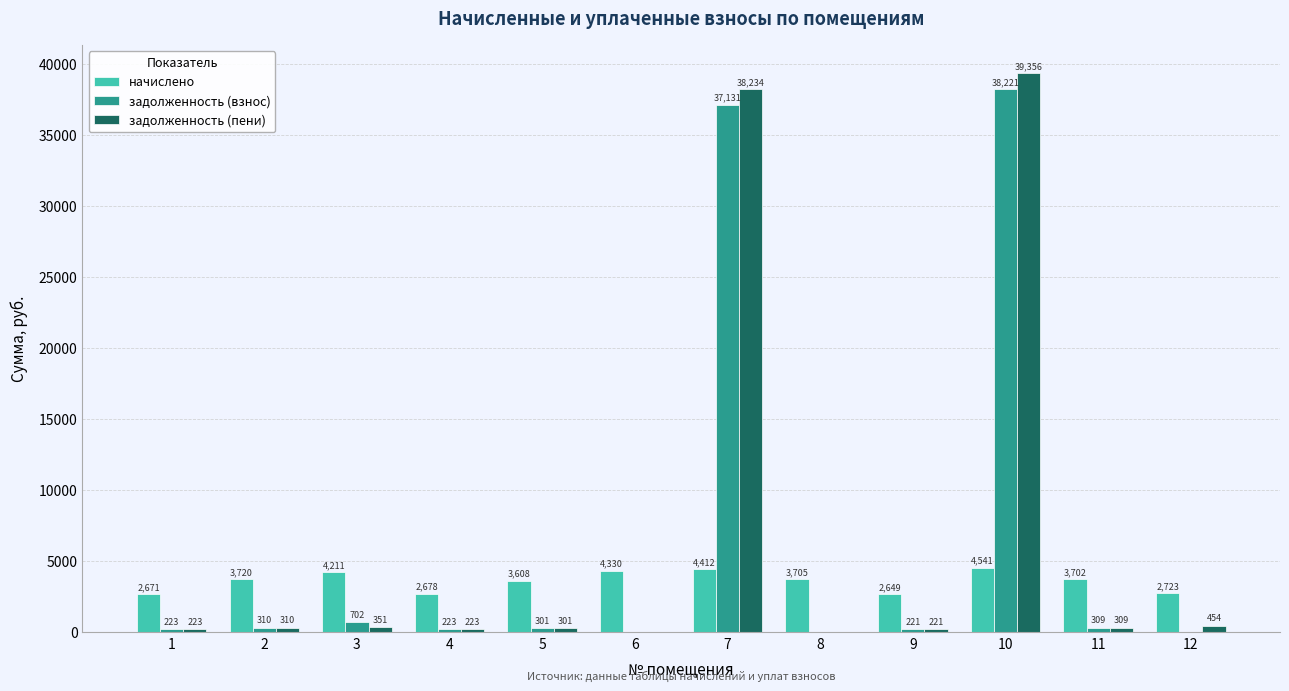

Count the number of categories in the chart.

12